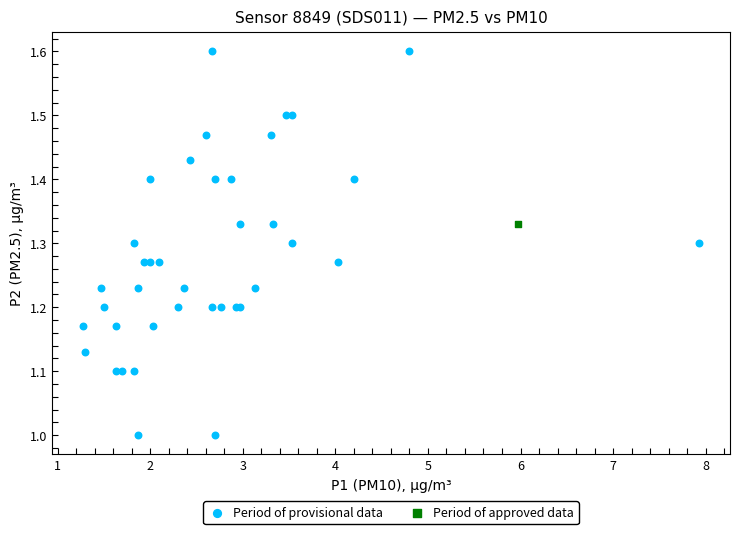

What are all the series names shown in the legend?

Period of provisional data, Period of approved data